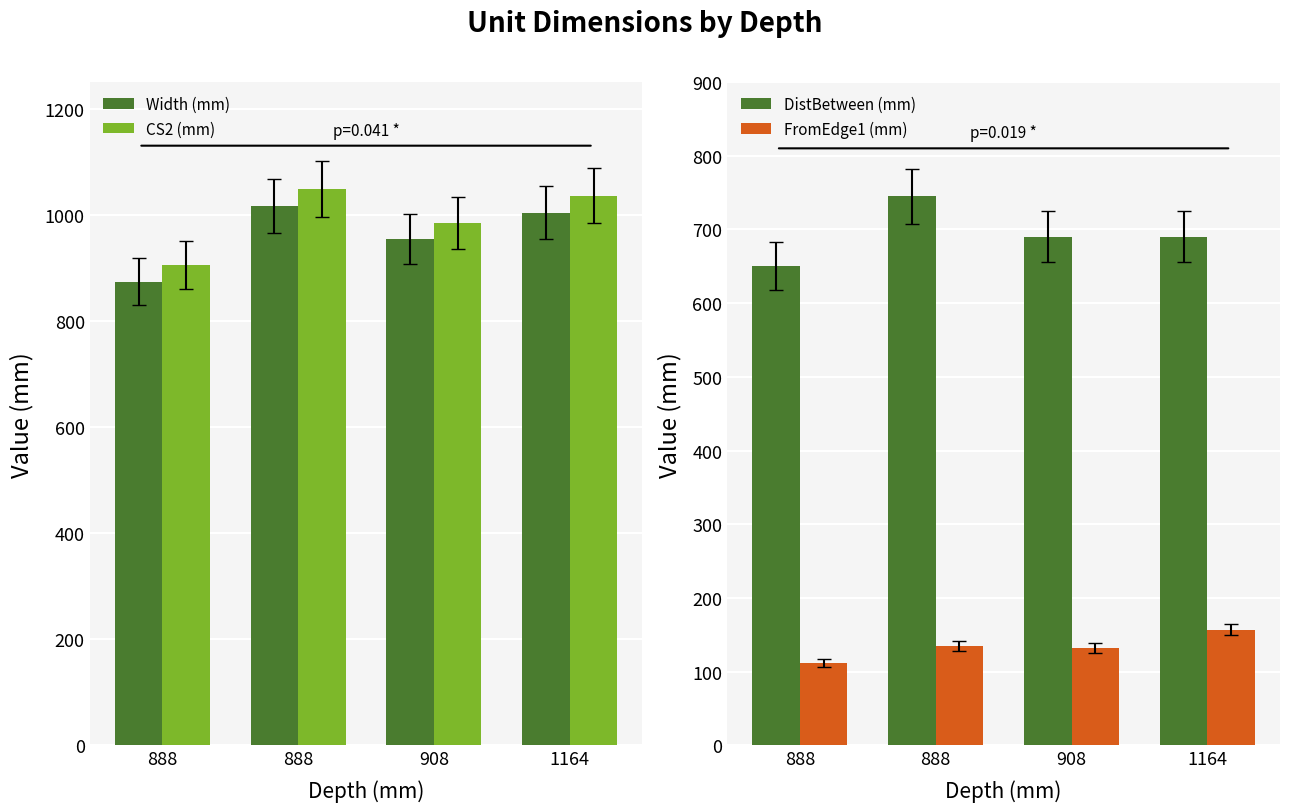

What are all the series names shown in the legend?

Width (mm), CS2 (mm), DistBetween (mm), FromEdge1 (mm)